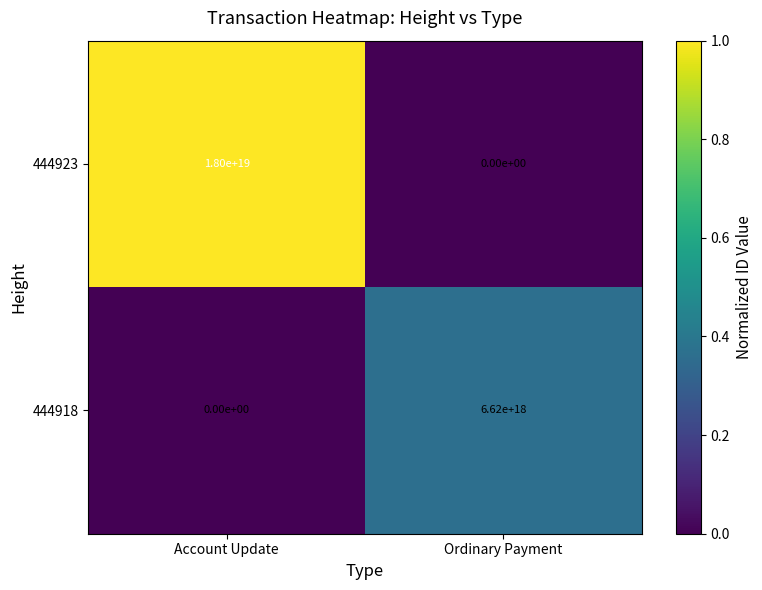

Where is 444923 nearest to the value 9000000000000000000?

Account Update